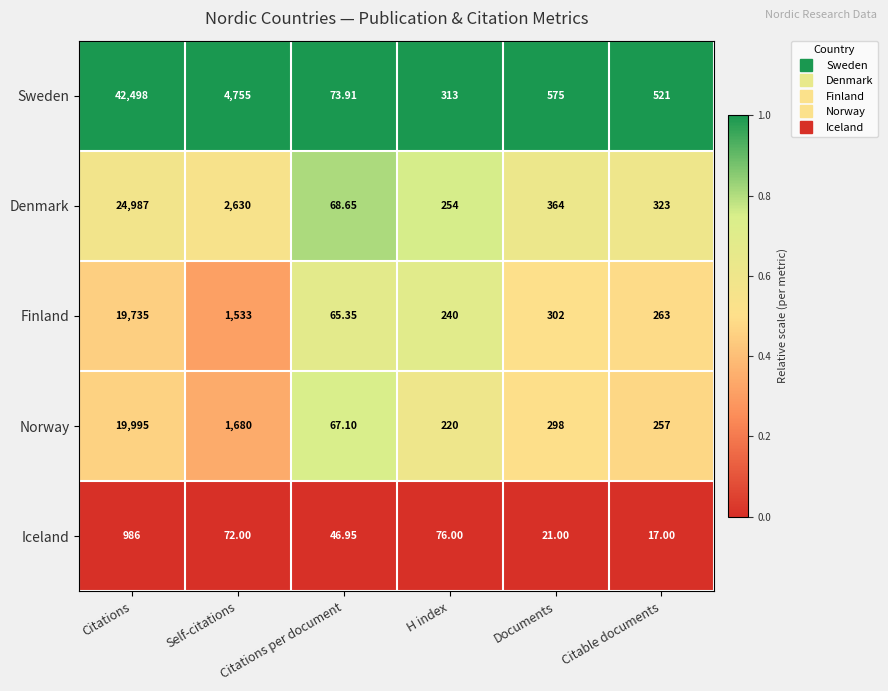

Which series has the widest spread of values?

Sweden